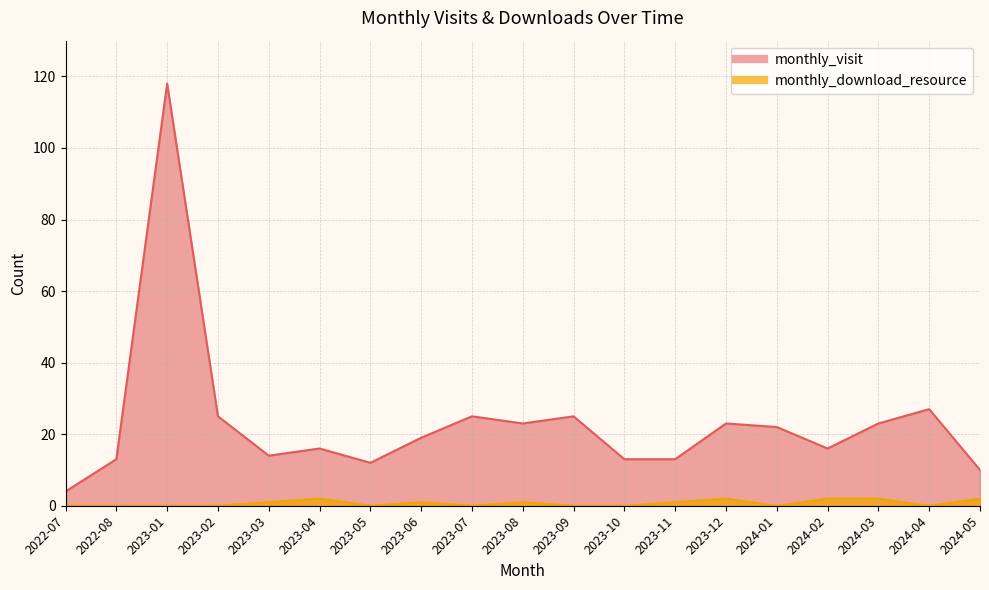

List the series in order of their overall mean, highest first.

monthly_visit, monthly_download_resource